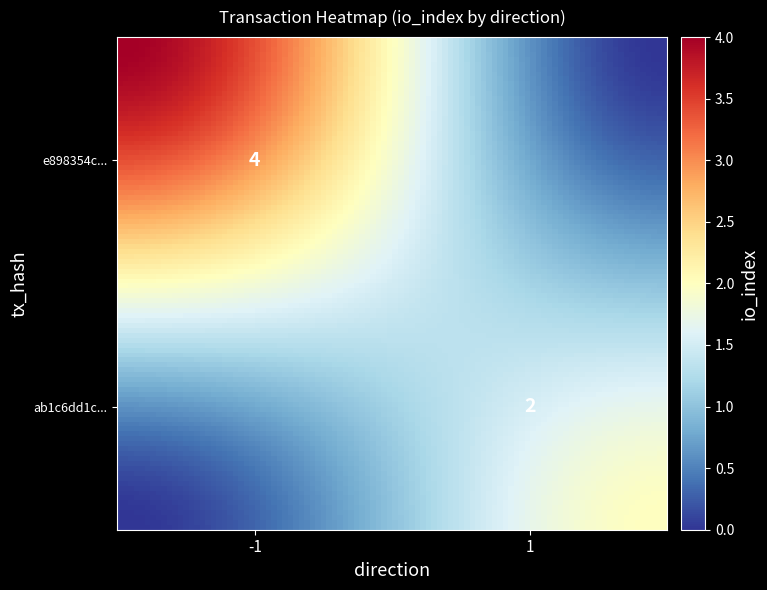

What is the spread (max minus min) of values at 1?

2